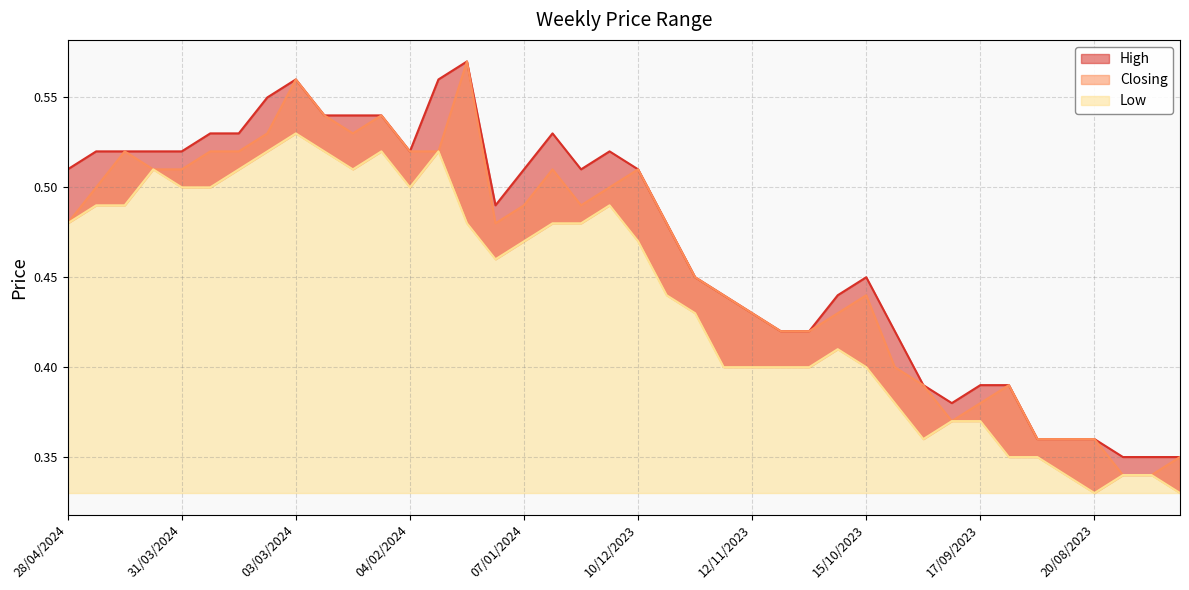

Between 03/03/2024 and 14/04/2024, which is larger?

03/03/2024